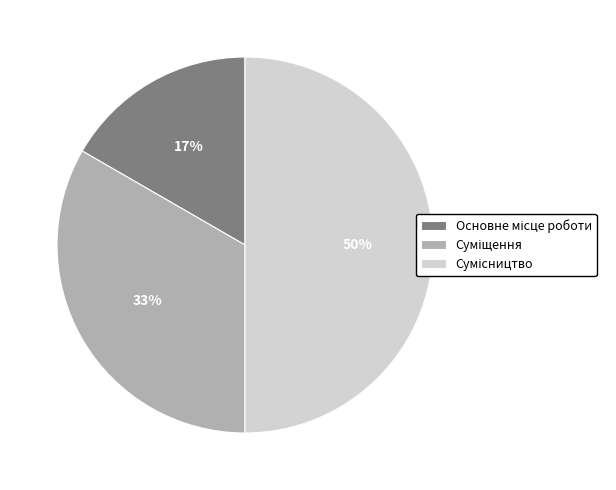

To the nearest percent, what is the difference between the largest and smallest slice percentages?

33%